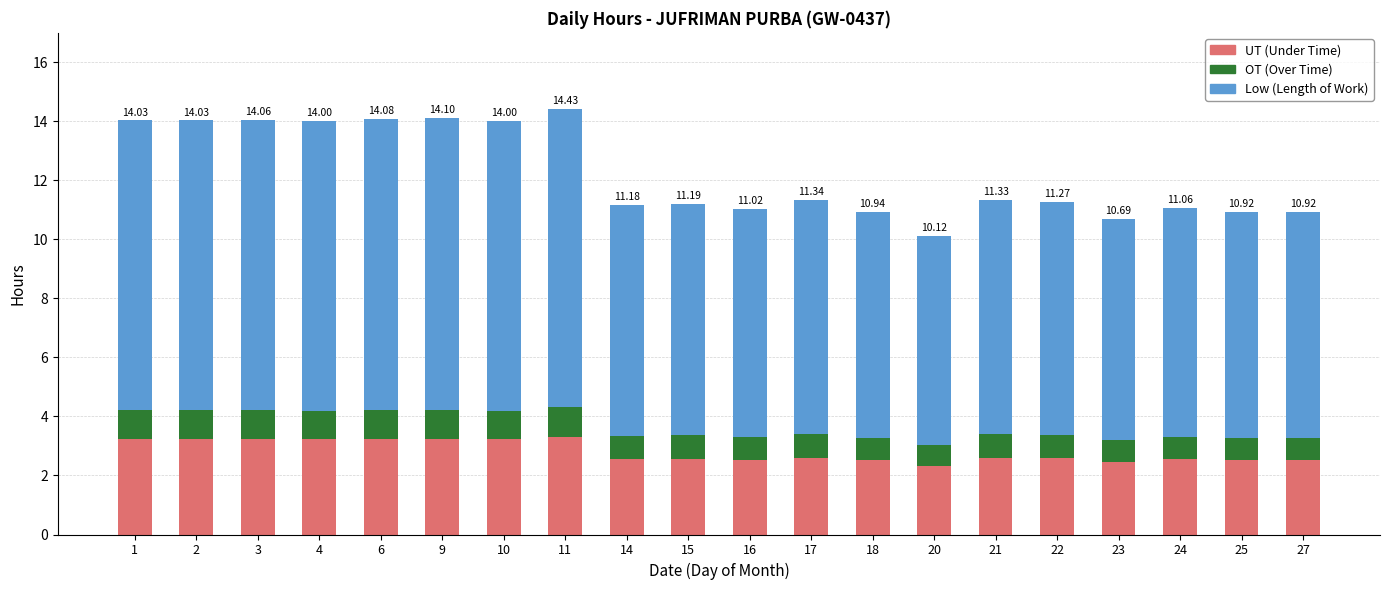

What is the total value across all series at 25?

10.9